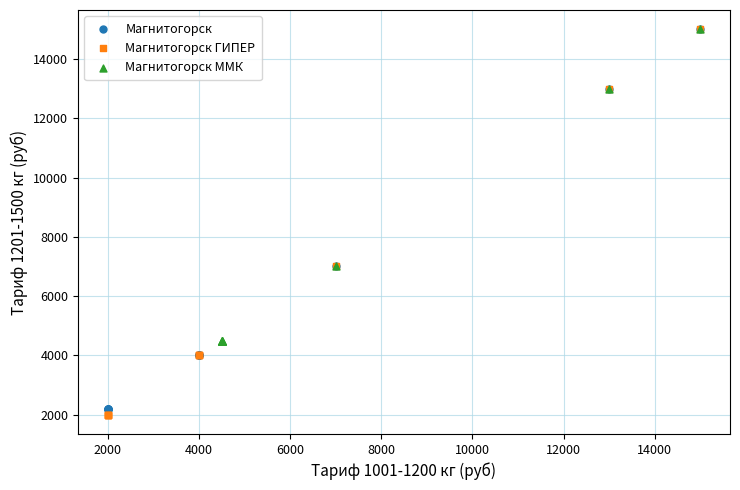

Which series has the widest spread of Y values?

Магнитогорск ГИПЕР